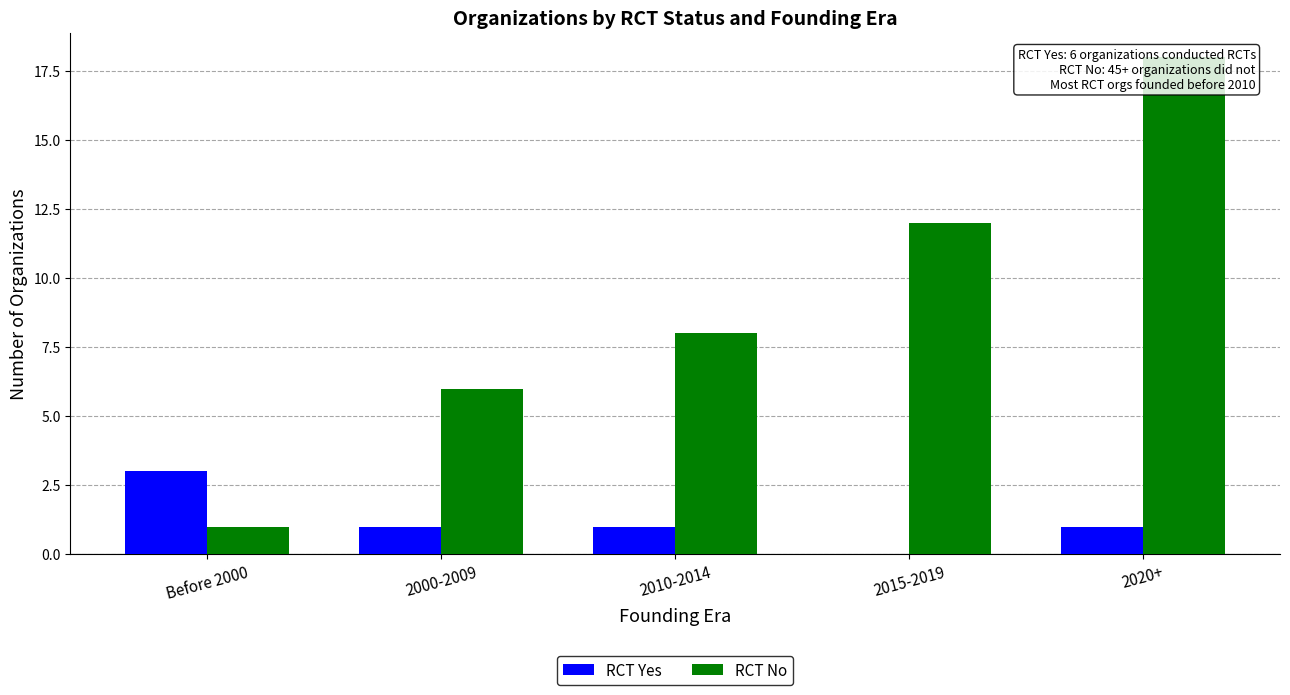

How many groups of bars are there?

5